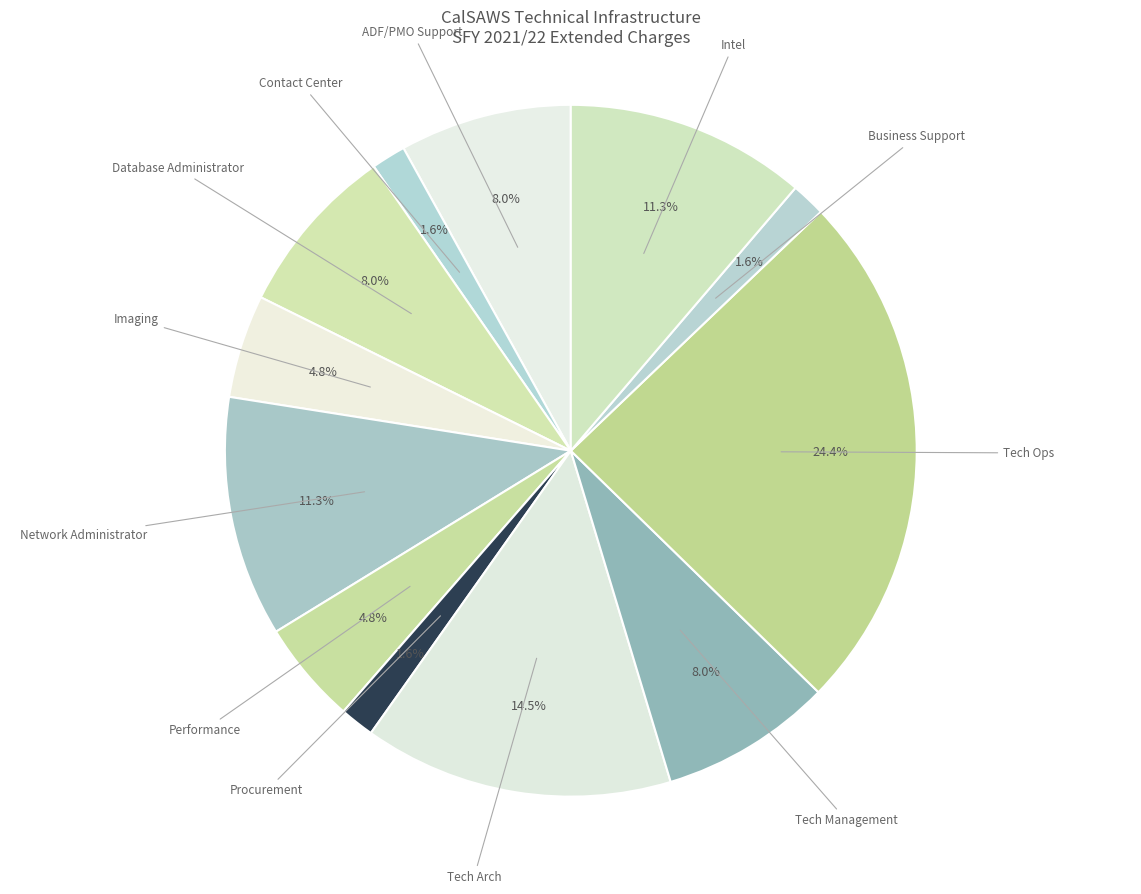

How many slices are in this pie chart?

12